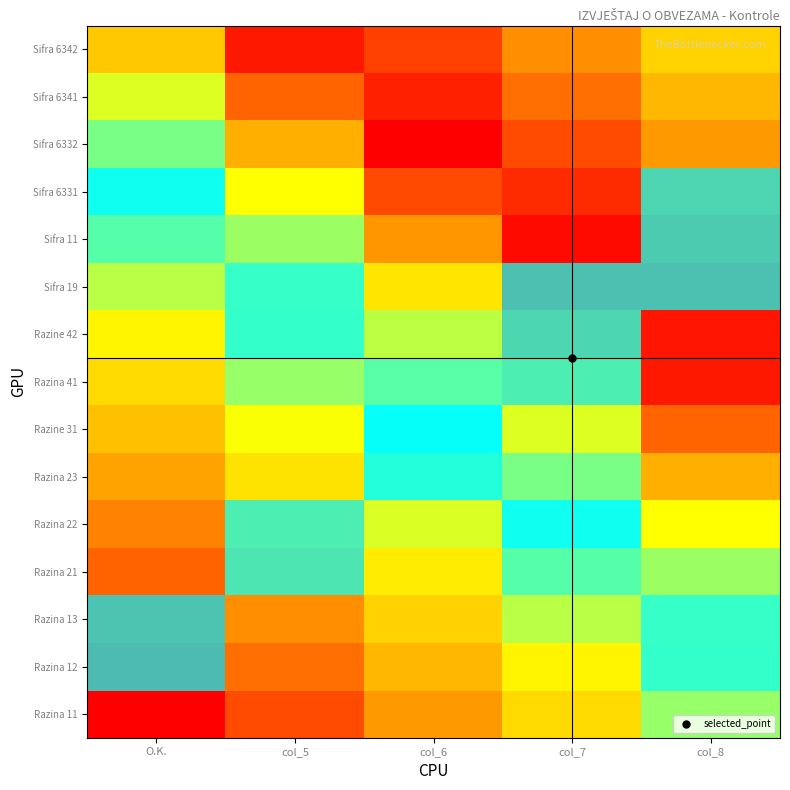

At how many categories does at least one series exceed 0?

5